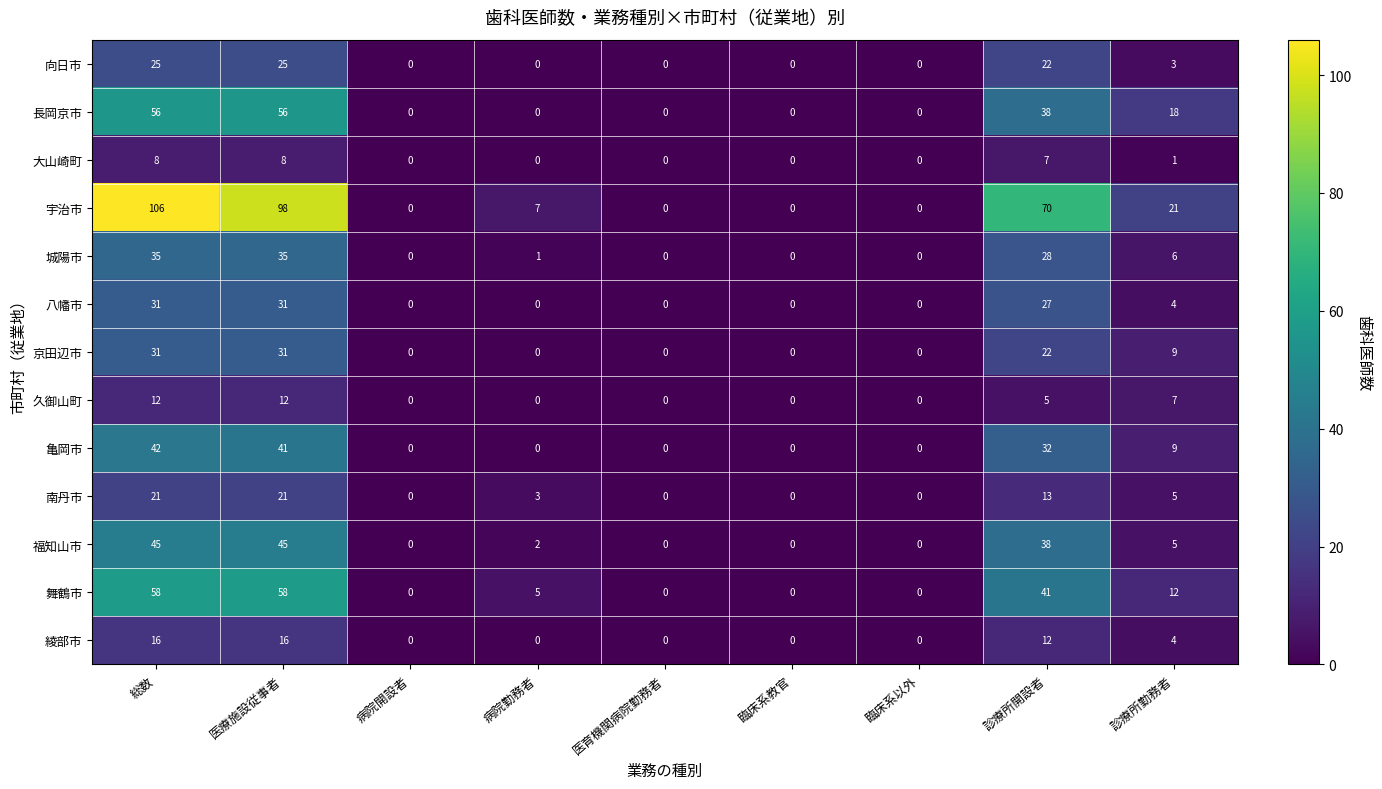

Which category has the highest value across all series?

総数